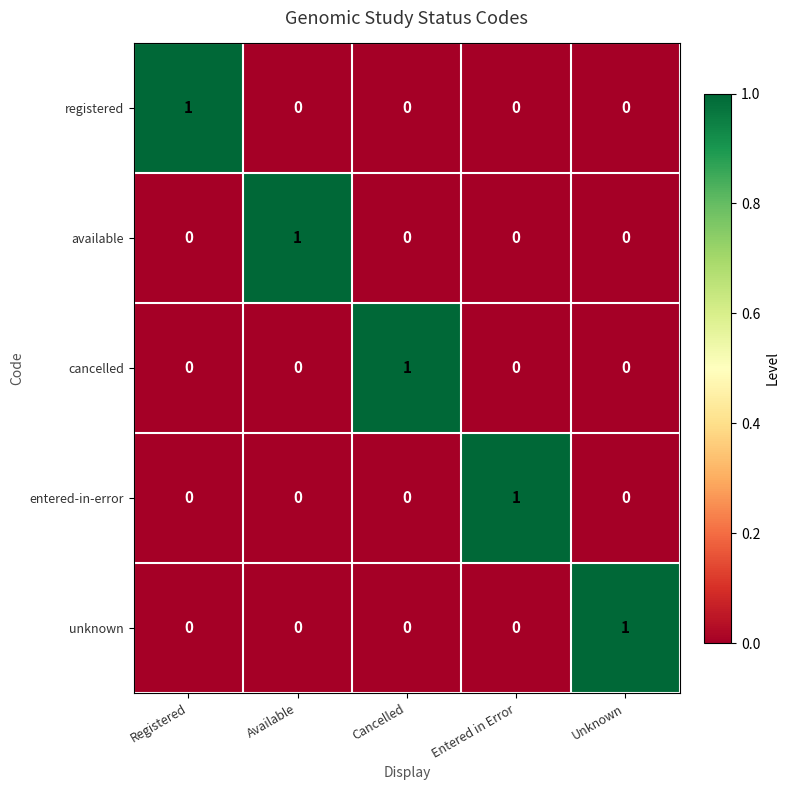

At how many categories does at least one series exceed 0?

5